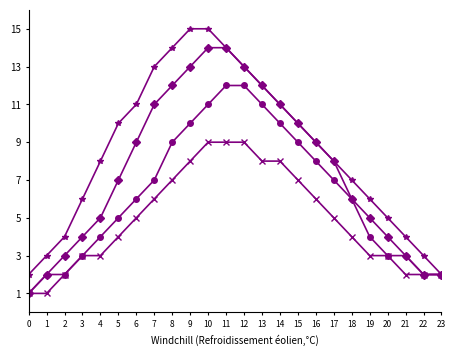

How many distinct data groups are displayed?

4